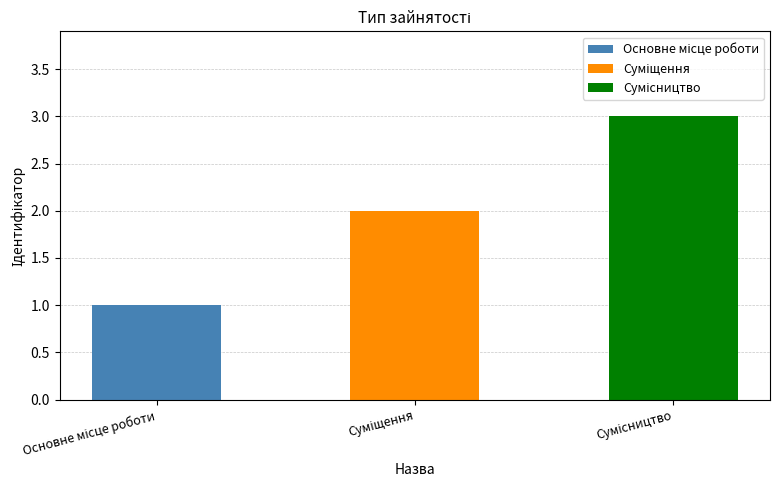

What is the ratio of the value at Основне місце роботи to the value at Сумісництво?

0.3